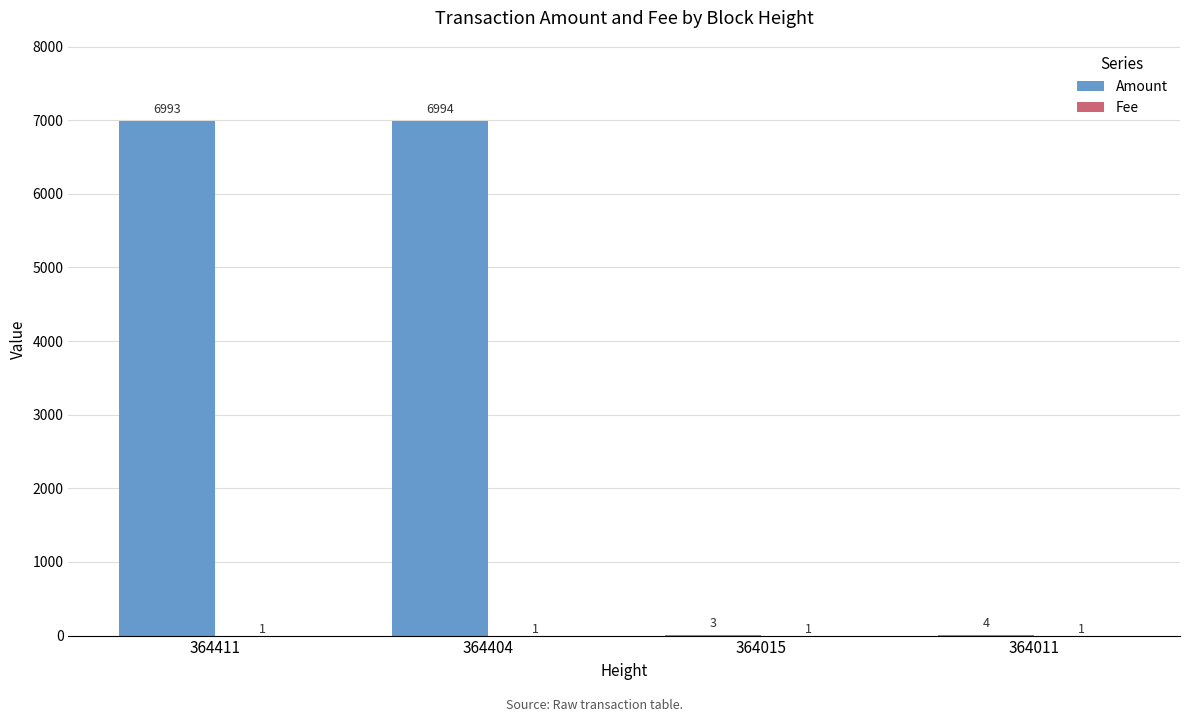

The Amount series shows 12477 at 364404. True or false?

False